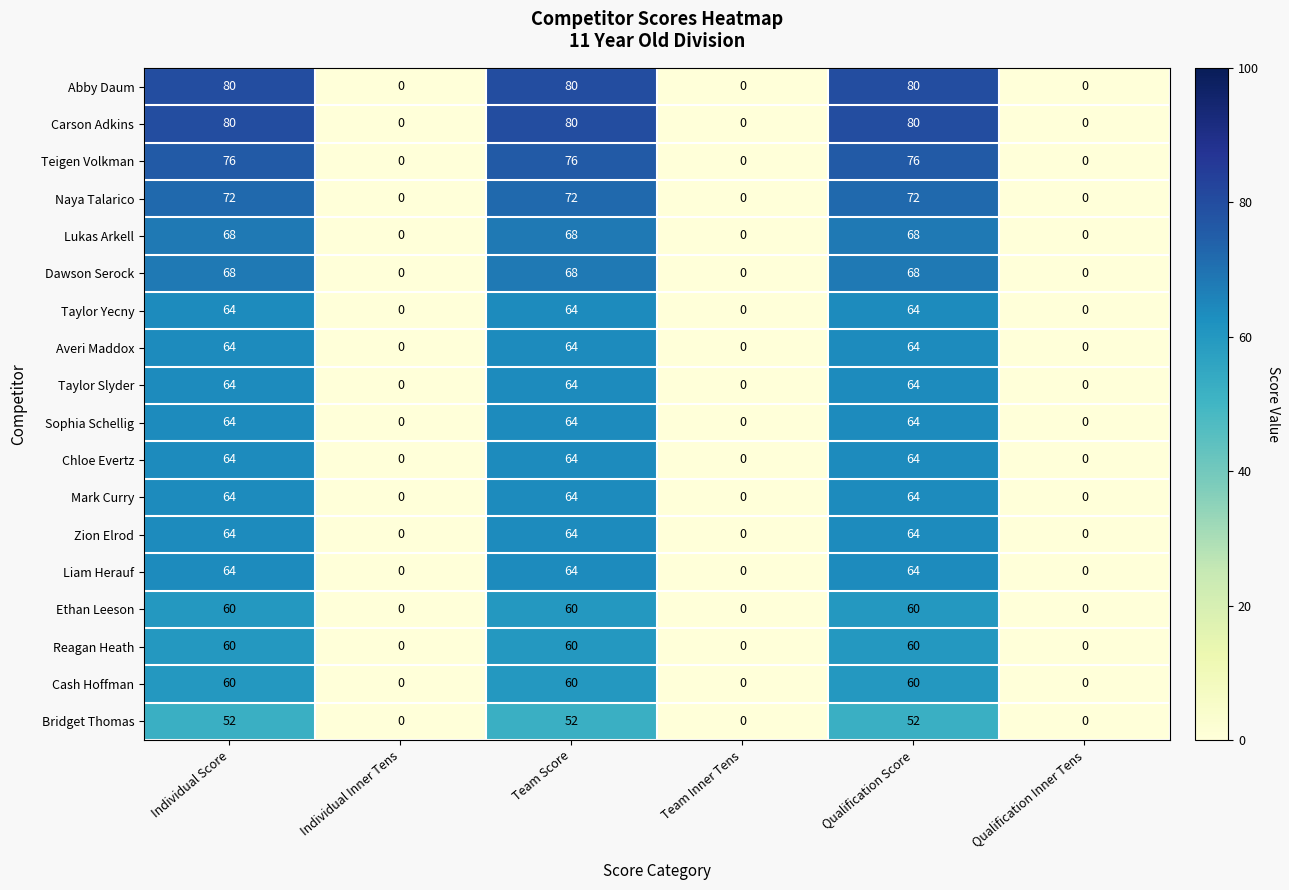

How many data points in Bridget Thomas are less than 52?

3